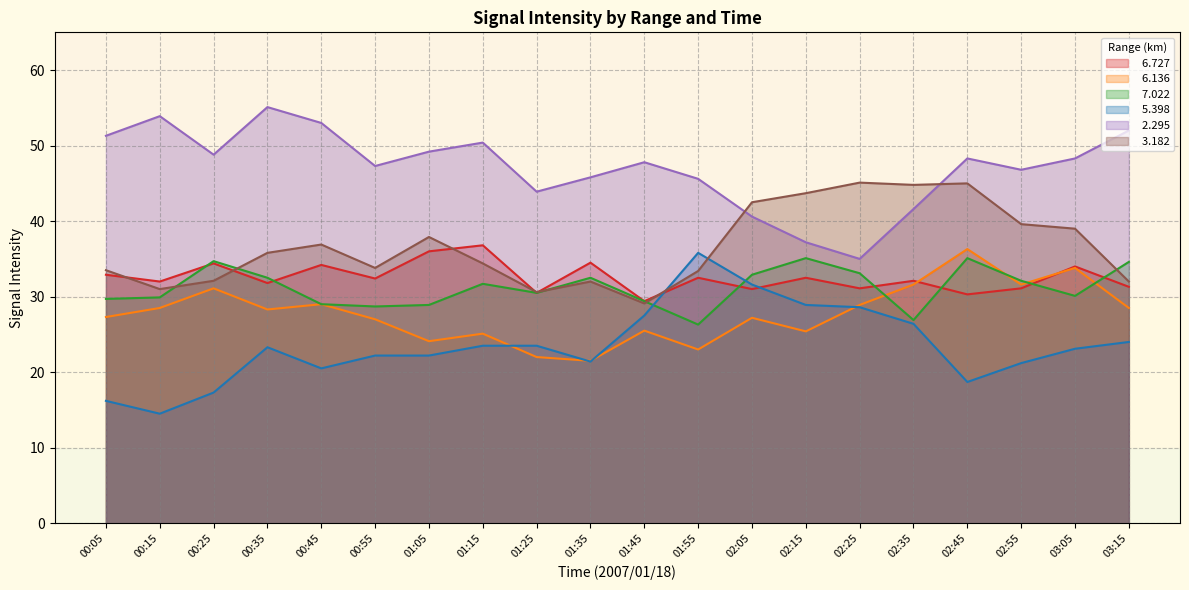

What are all the series names shown in the legend?

  6.727,   6.136,   7.022,   5.398,   2.295,   3.182